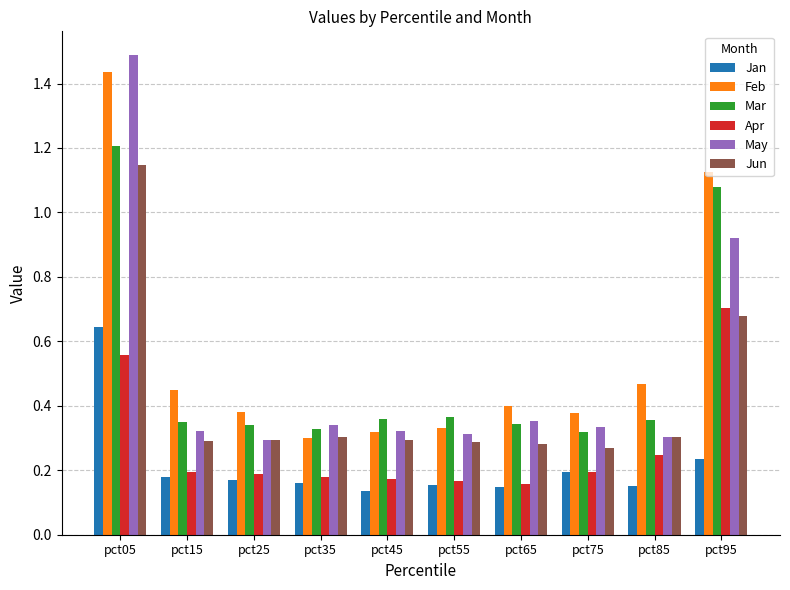

What is the sum of all Mar values?

5.0